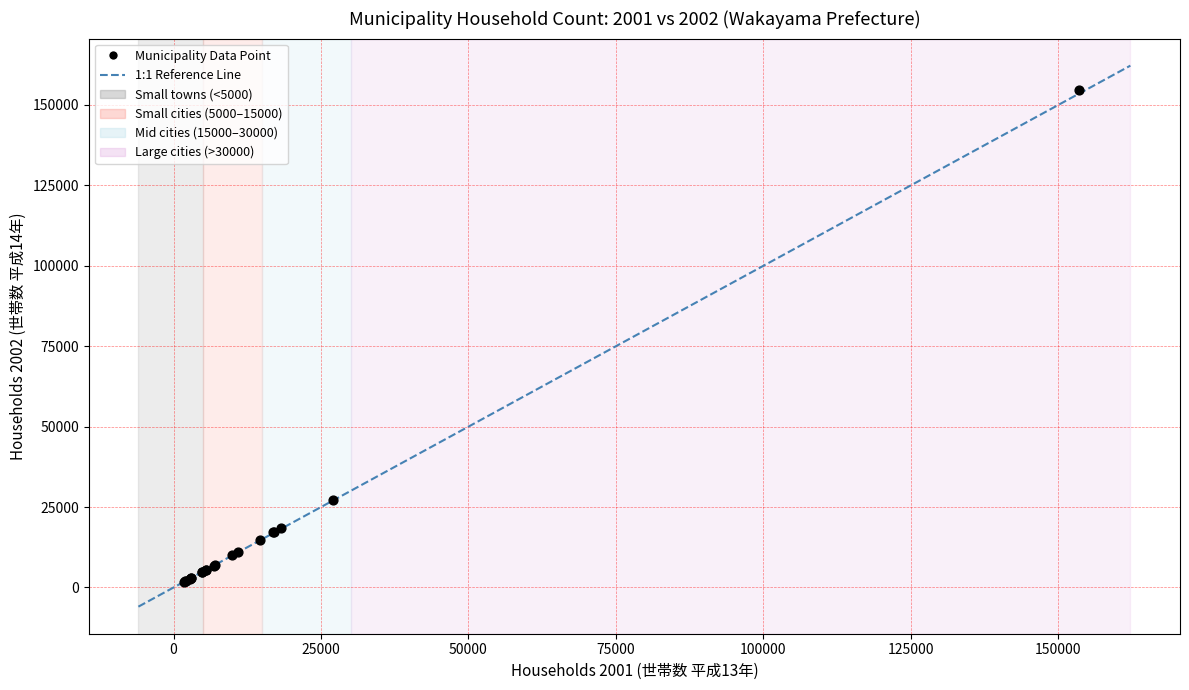

What Y value in the scatter plot is closest to 78133?

27184